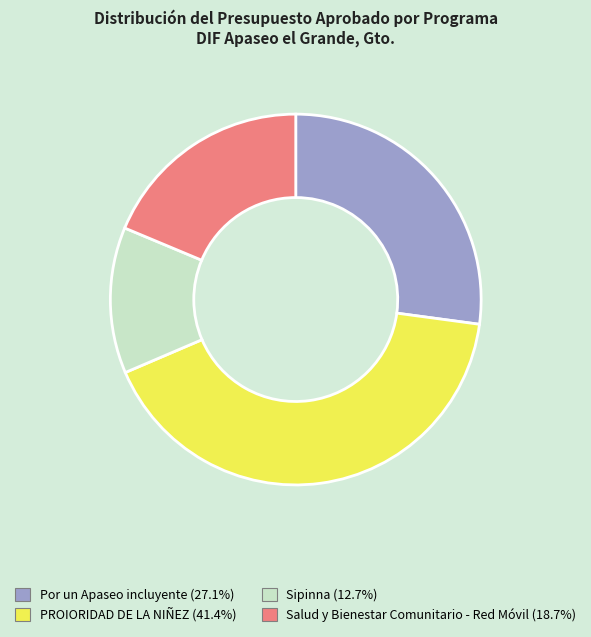

How many slices are in this pie chart?

4